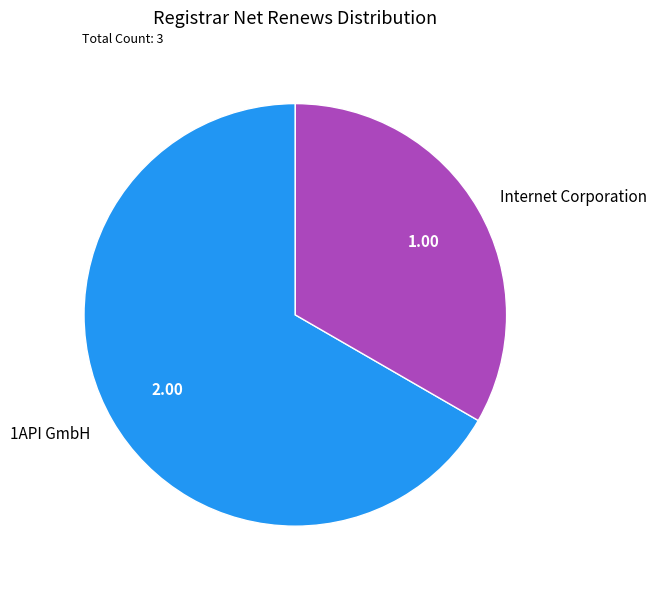

The Internet Corporation slice represents 33% of the pie. True or false?

True